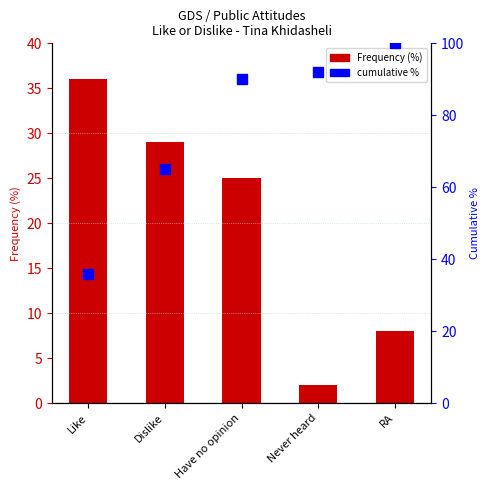

Rank the categories by percentile rank within the sample value from highest to lowest.

RA, Never heard, Have no opinion, Dislike, Like